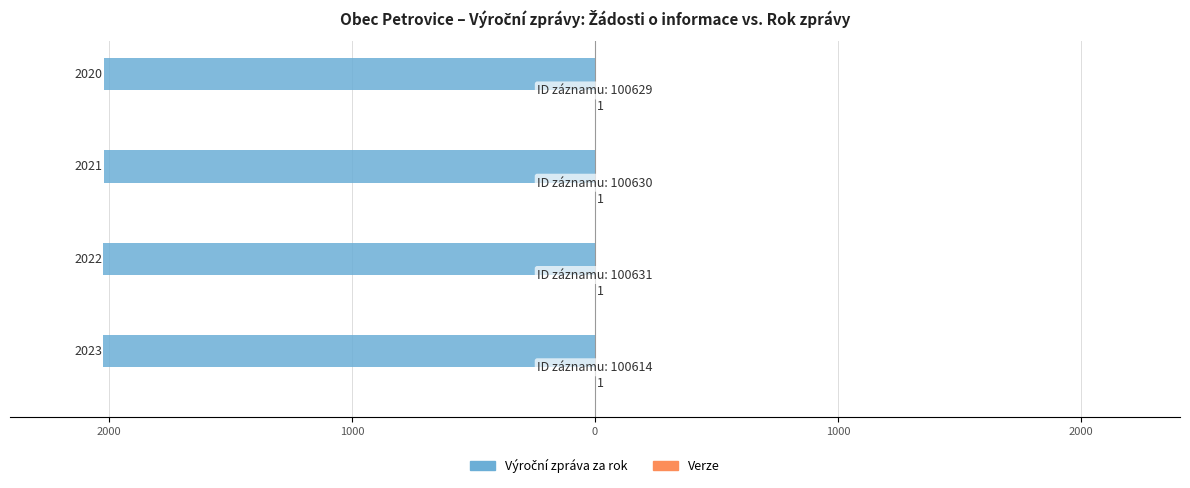

Which series has the largest range (max minus min)?

Výroční zpráva za rok